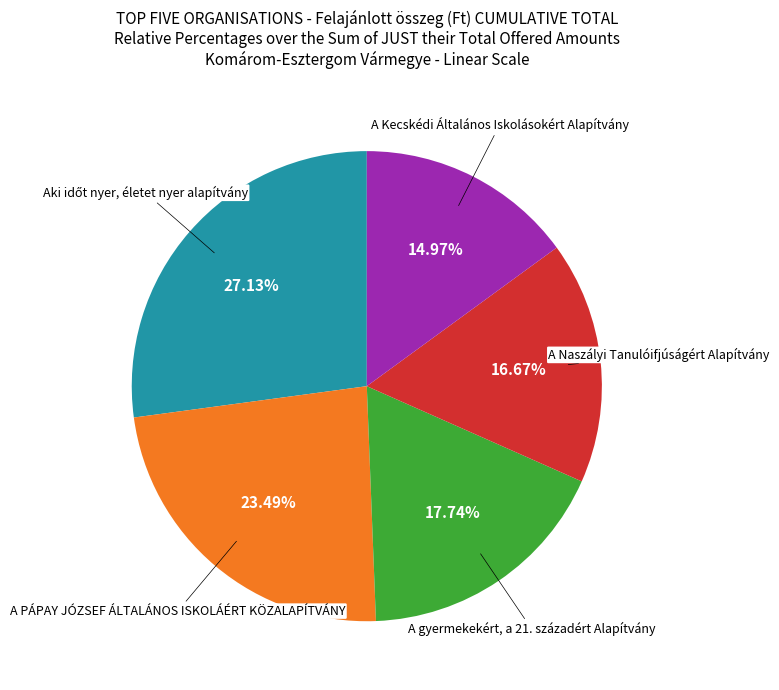

What is the smallest slice in the pie chart?

A Kecskédi Általános Iskolásokért Alapítvány